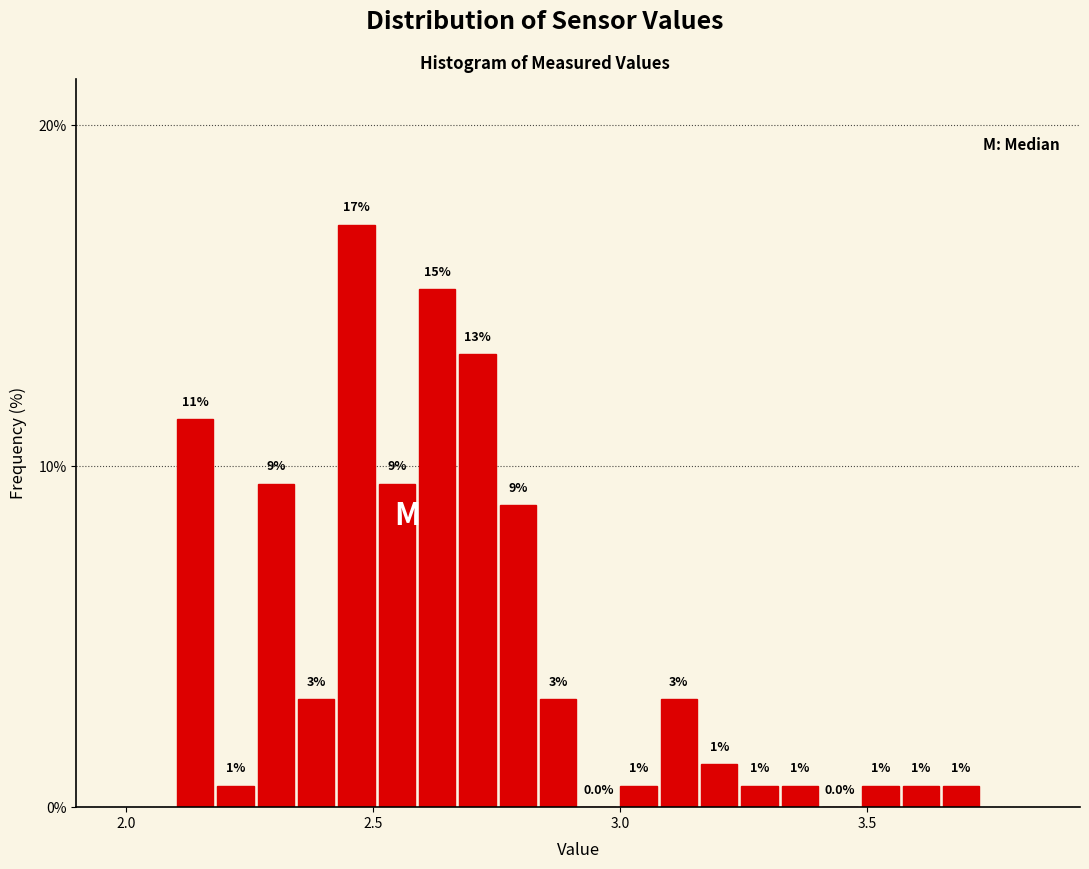

Read against the x-axis, roughly where is the centre of the tallest bar?

2.45